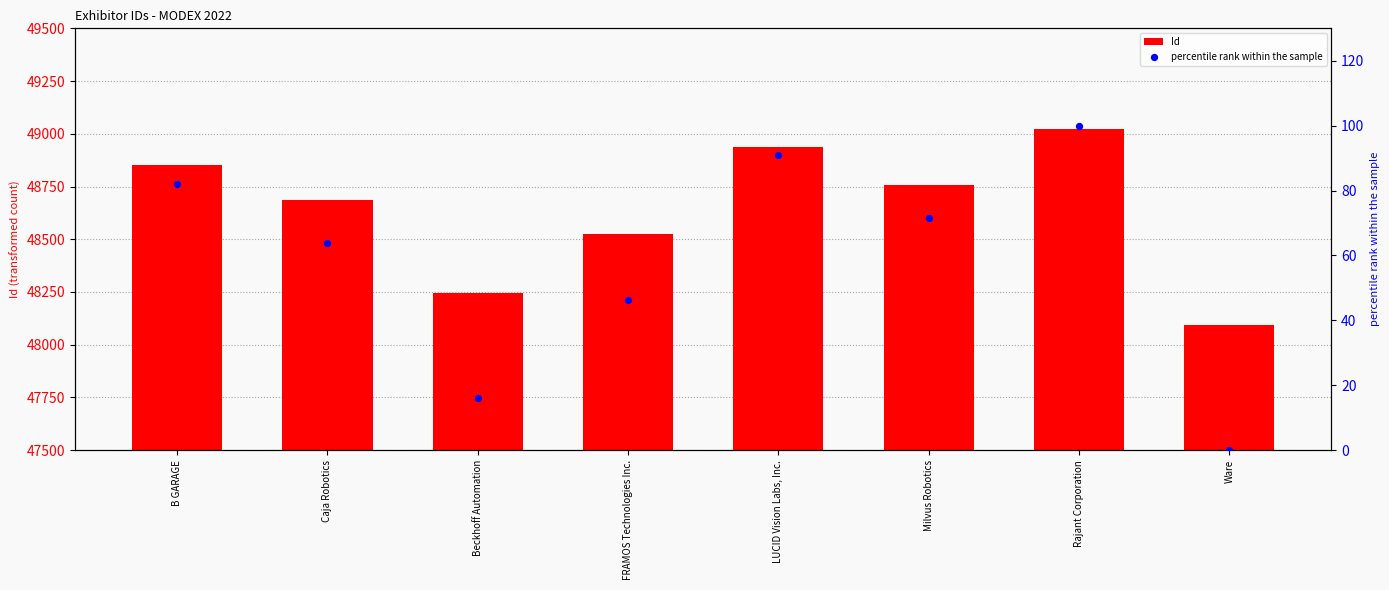

At how many categories does at least one series exceed 1390?

8